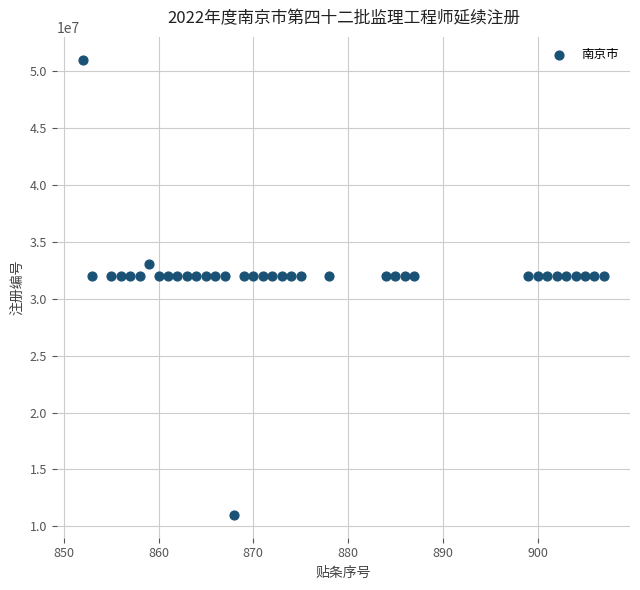

What is the range of Y values (max minus min)?

40017061